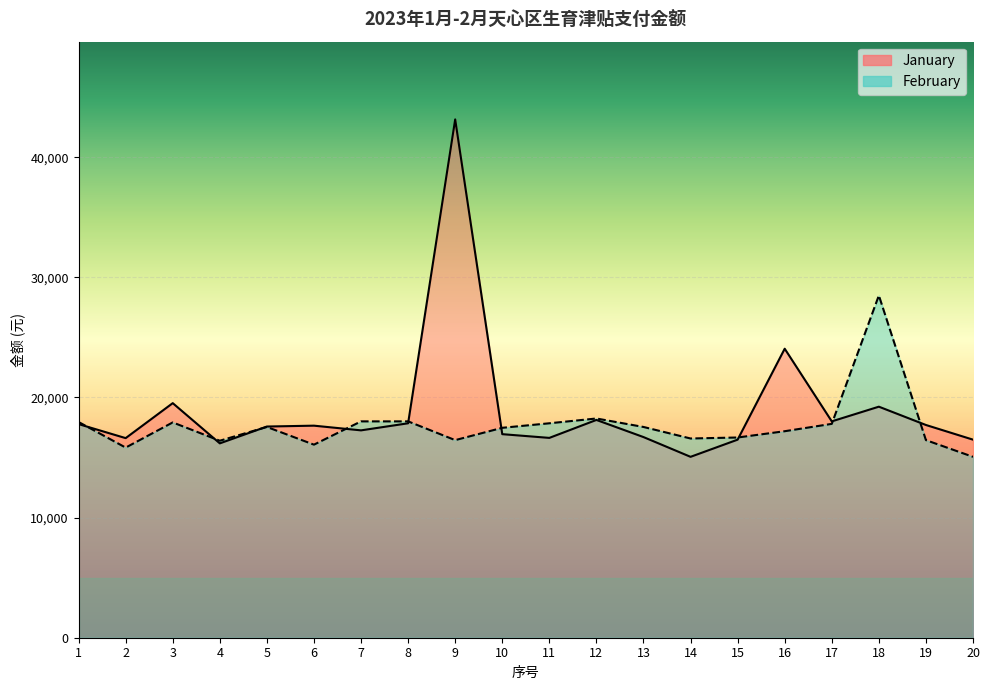

How many times do February and January cross each other?

9